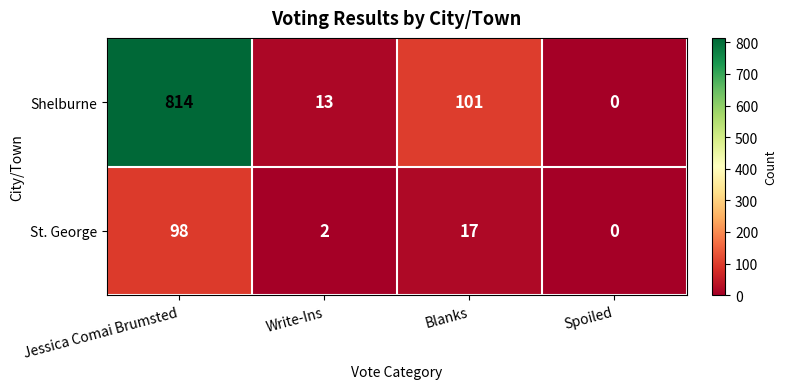

What is the difference between the highest and lowest values at Blanks?

84